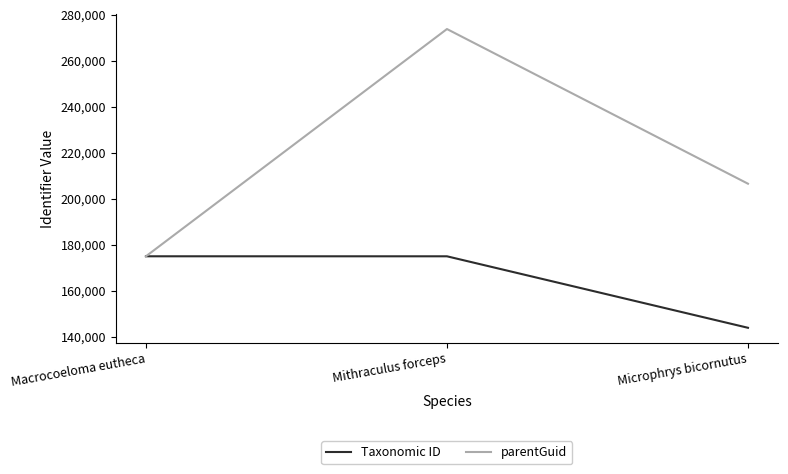

Which category has the lowest value across all series?

Microphrys bicornutus